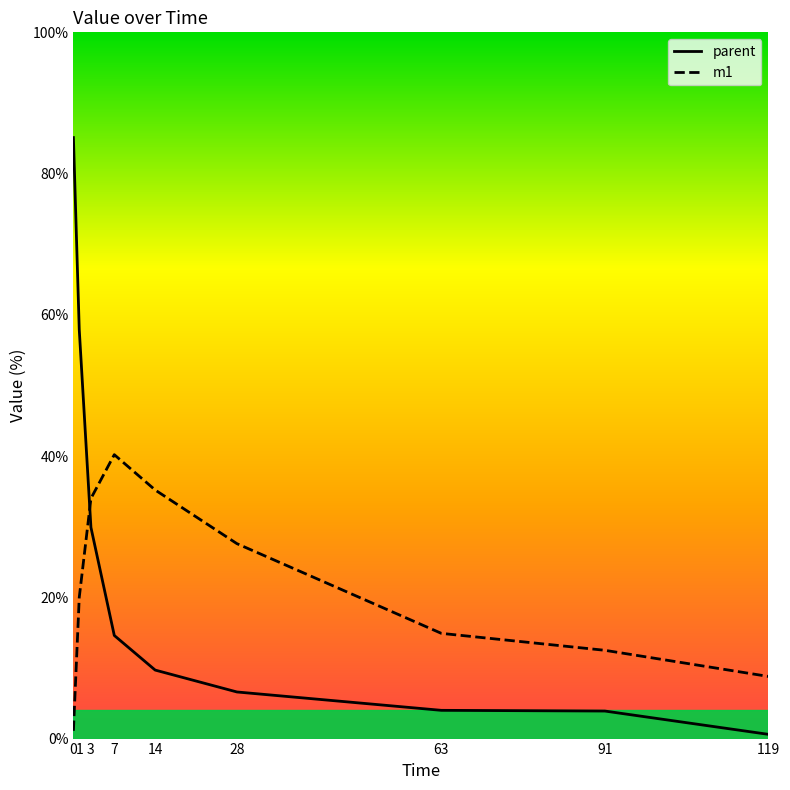

What is the sum of the m1 values at 63 and 14?

50.1